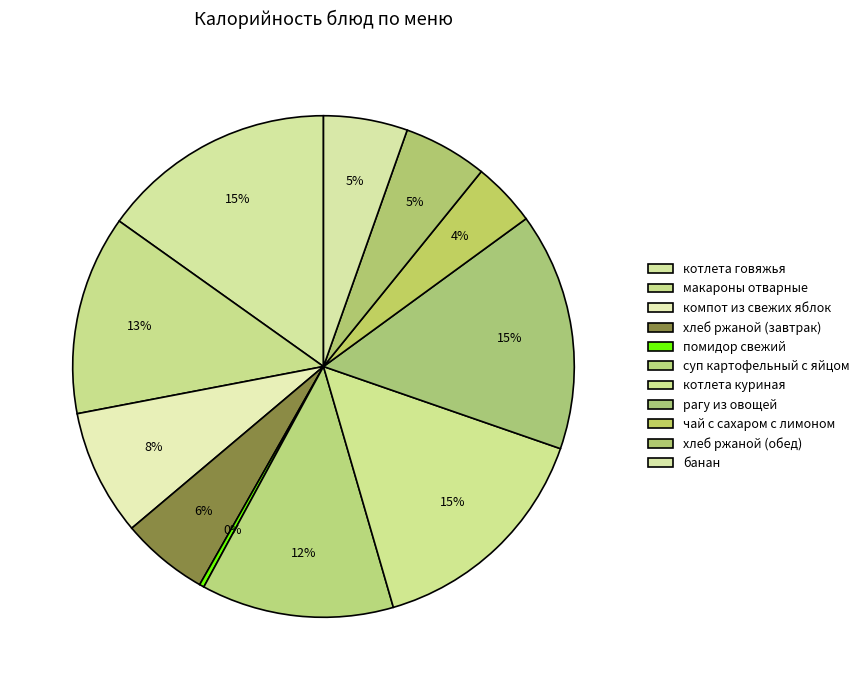

Rank the categories by value from lowest to highest.

помидор свежий, чай с сахаром с лимоном, хлеб ржаной (обед), банан, хлеб ржаной (завтрак), компот из свежих яблок, суп картофельный с яйцом, макароны отварные, котлета говяжья, котлета куриная, рагу из овощей